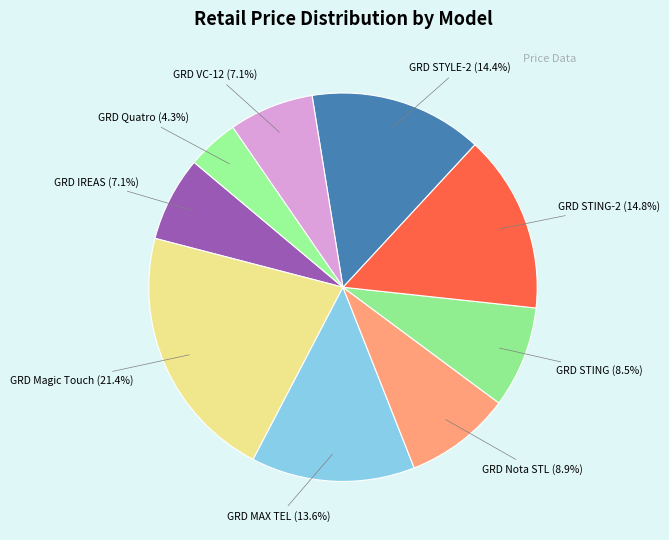

To the nearest percent, what is the combined percentage of GRD STYLE-2 and GRD STING-2?

29%